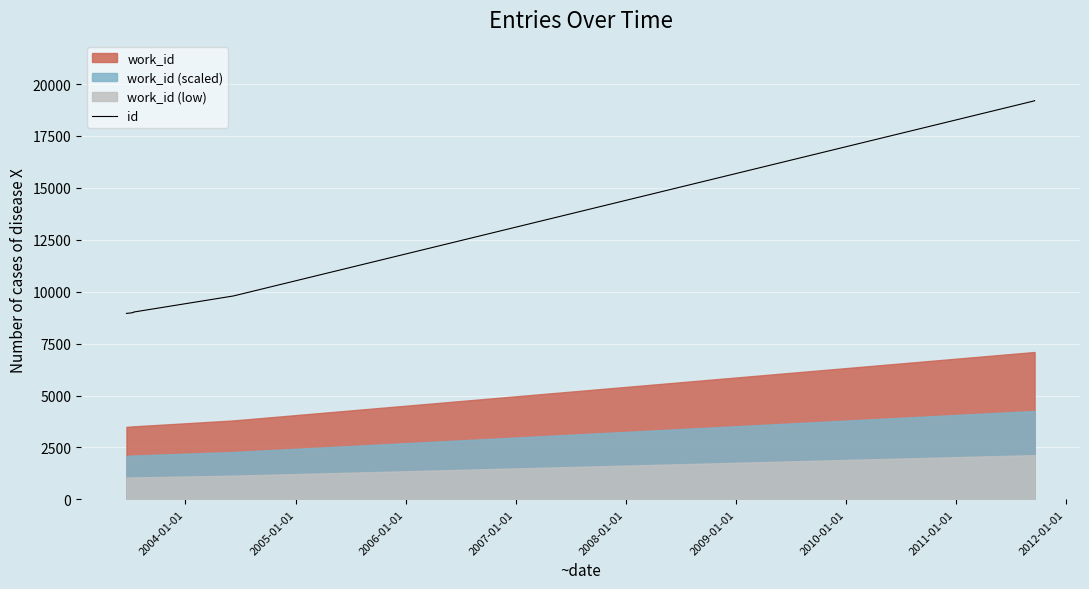

At which category does the chart reach its peak across all series?

2012-01-01